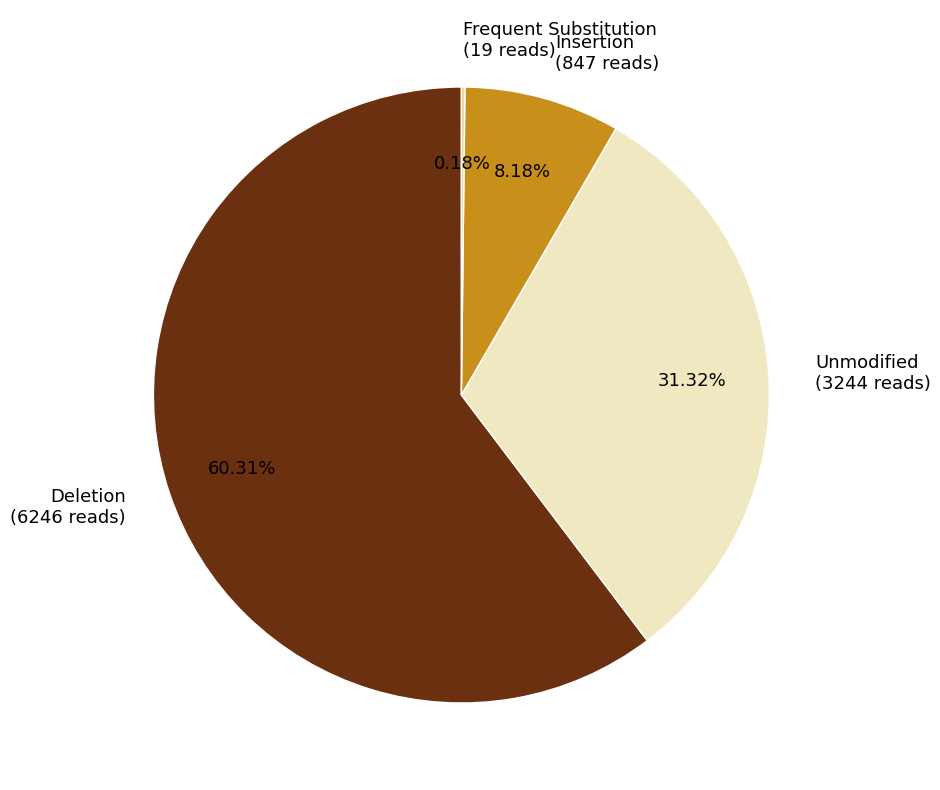

Does Insertion (847 reads) represent more than half of the total?

No